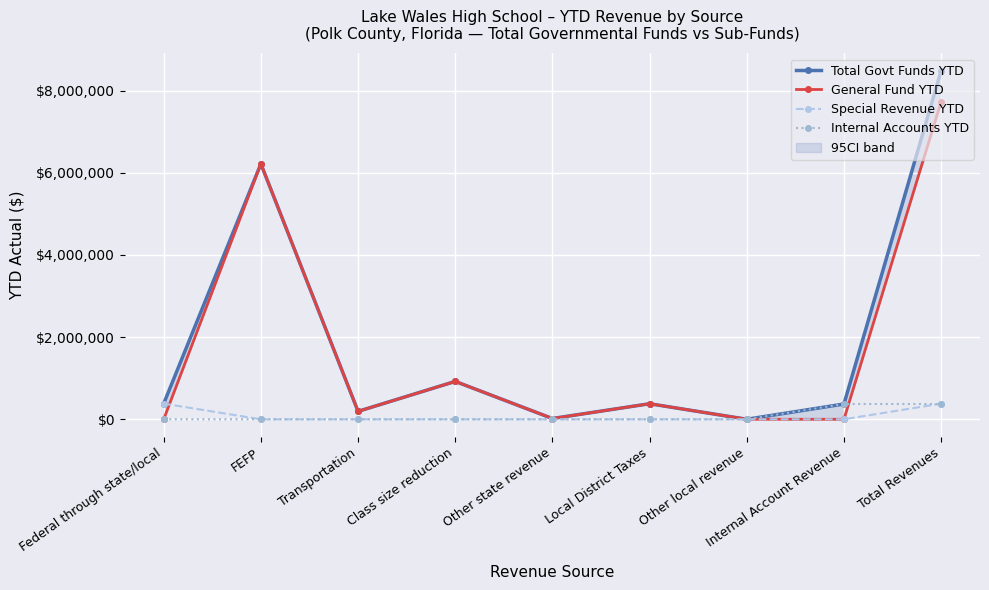

What is the difference between the maximum and minimum values in the General Fund YTD series?

7731768.6